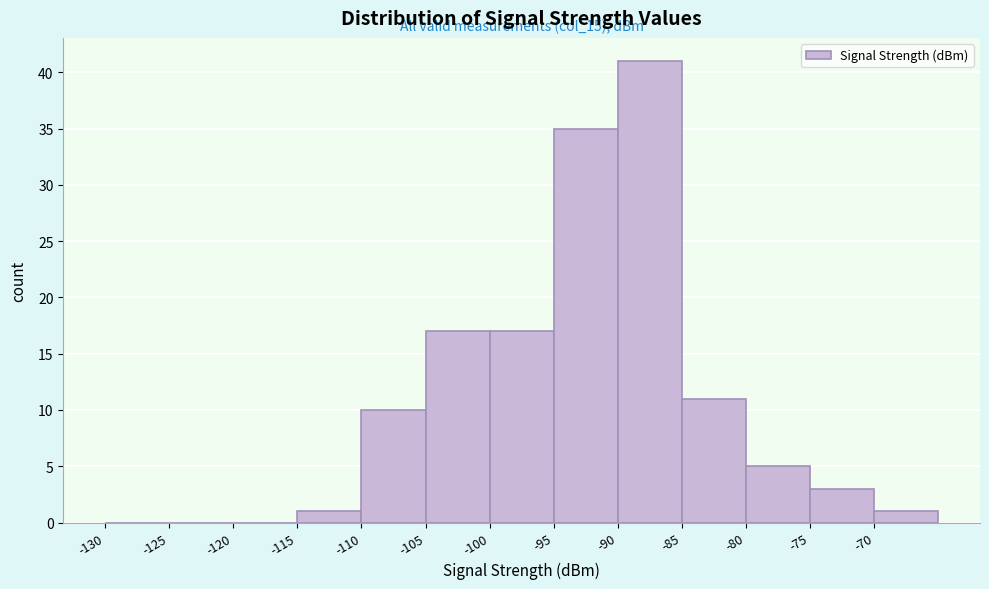

Over which range of the x-axis is the bar tallest?

-90 to -85